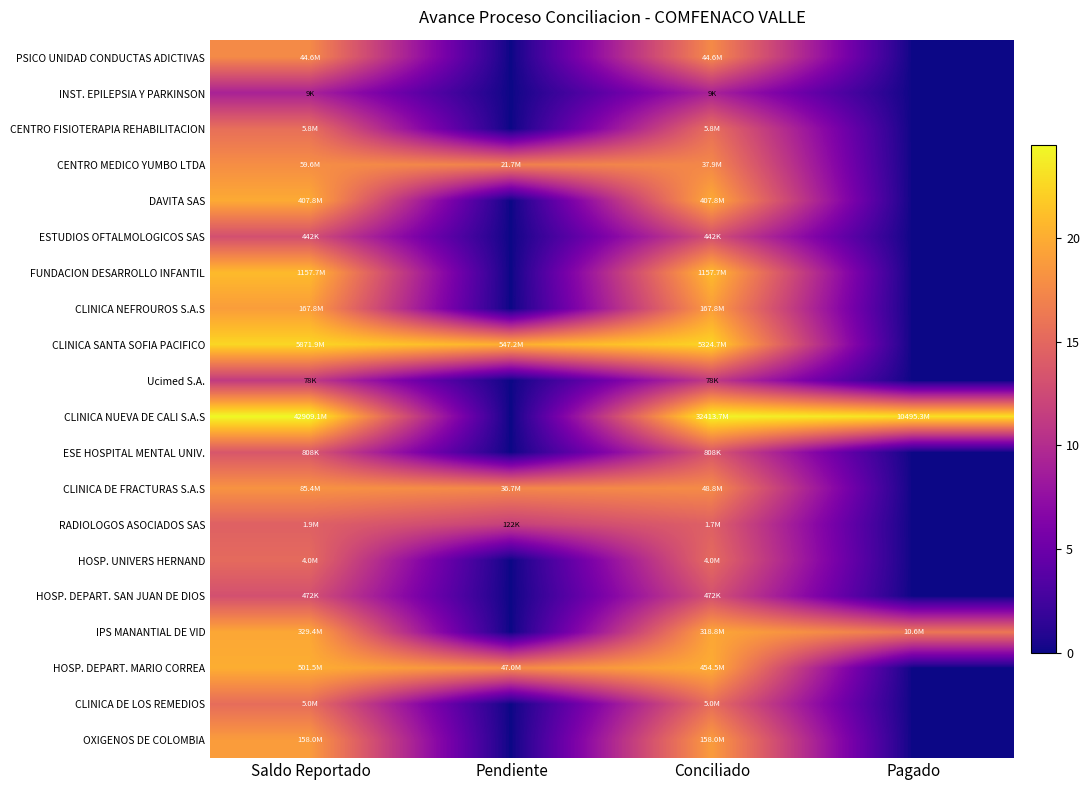

At which category is the sum across all series the highest?

Saldo Reportado